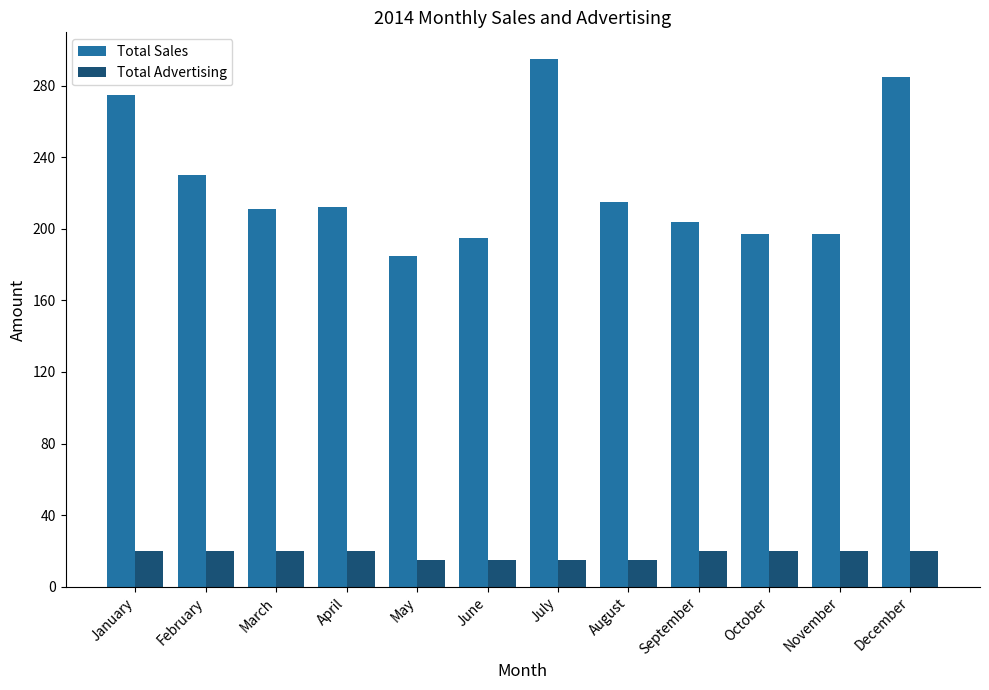

What is the difference between the Total Sales values at March and November?

14